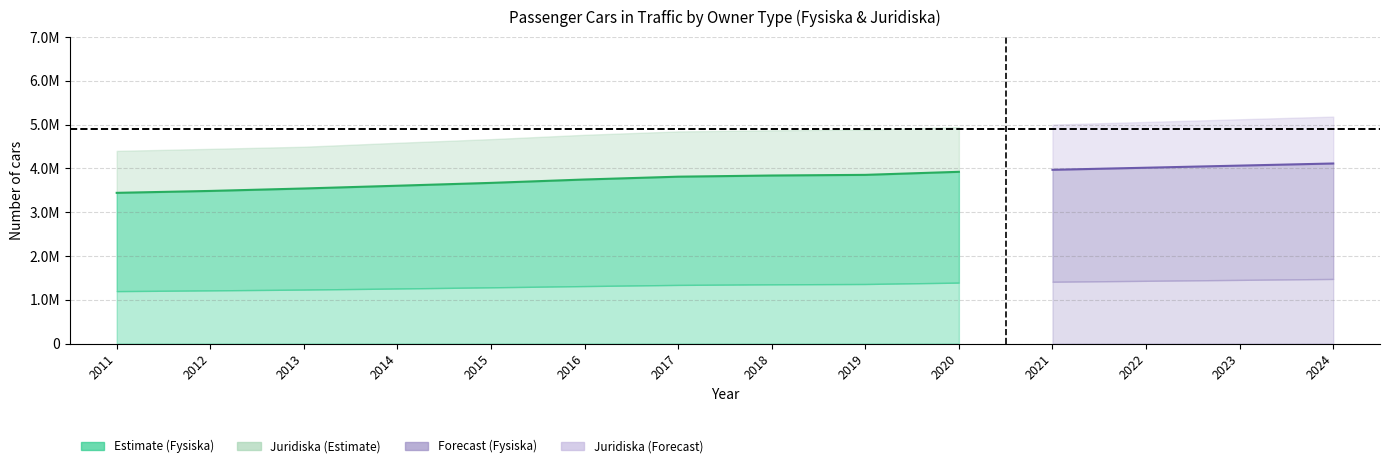

What is the difference between the maximum and minimum values?

480306